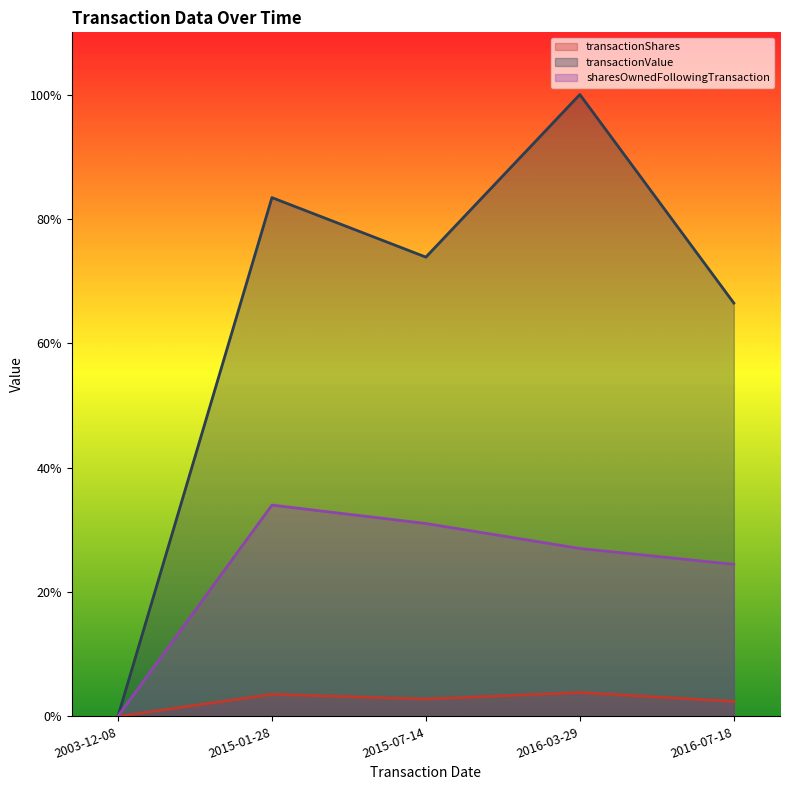

Between 2015-01-28 and 2016-03-29, which series saw the biggest shift?

transactionValue